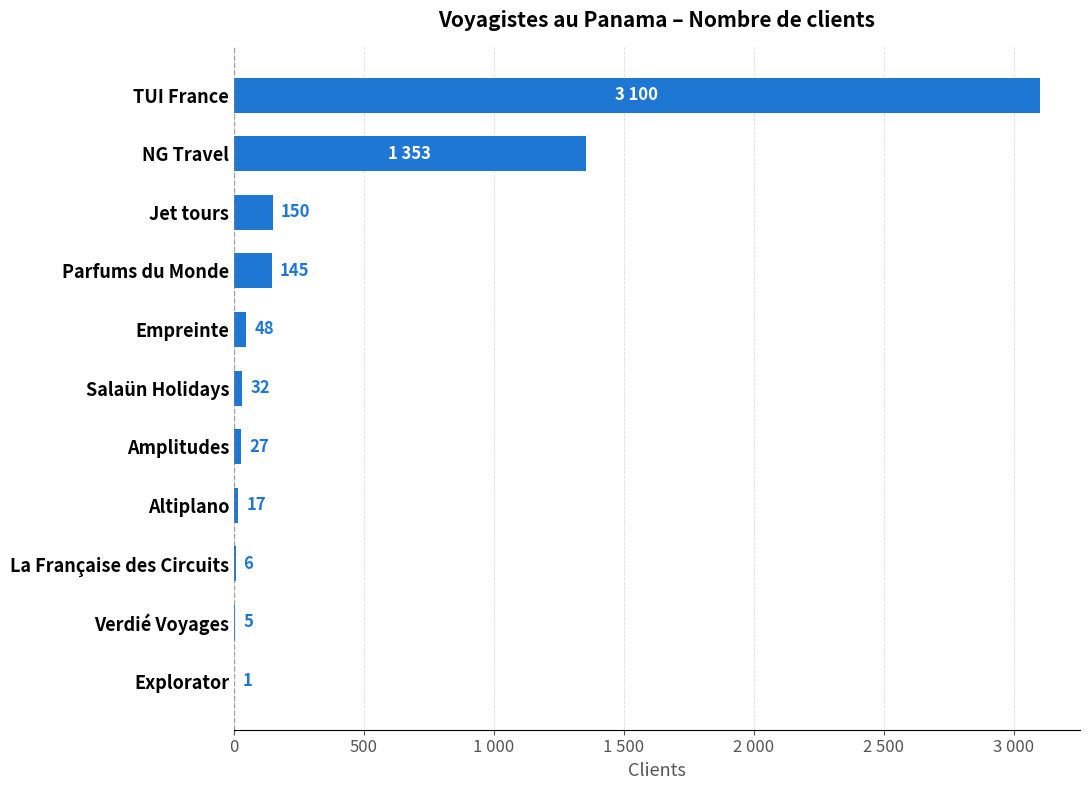

Does the chart contain stacked bars?

No